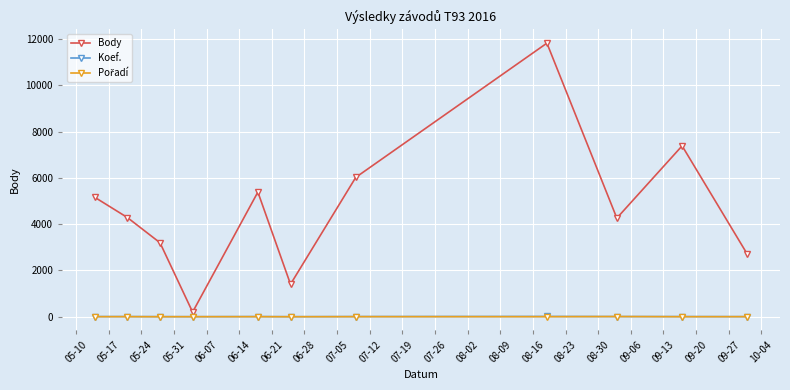

What is the maximum value shown in the chart?

11827